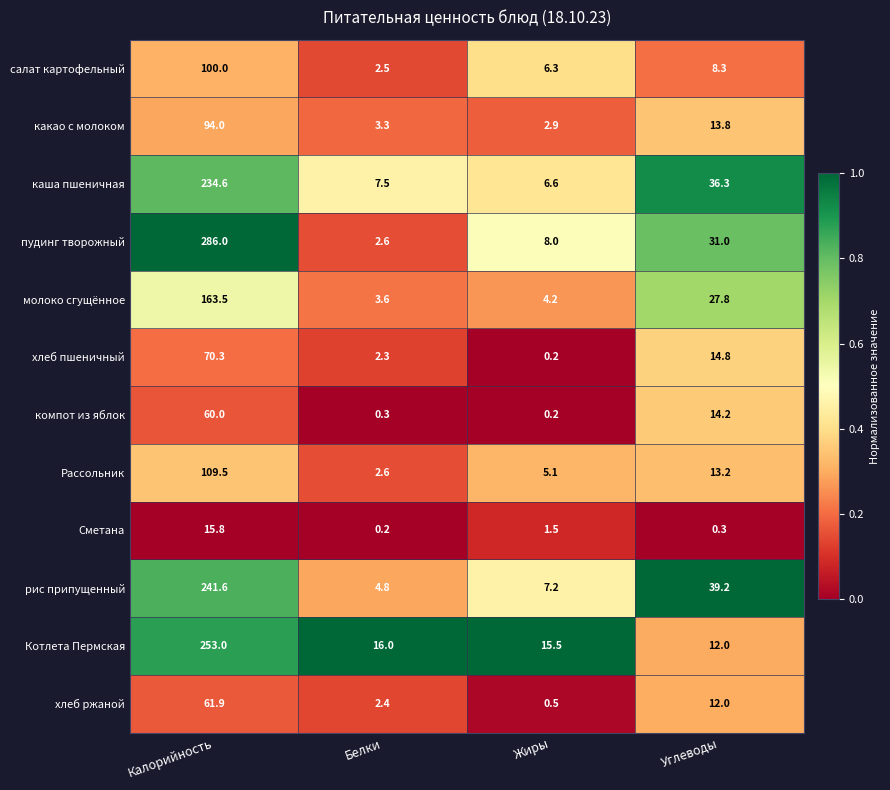

At which category is the sum across all series the highest?

Калорийность